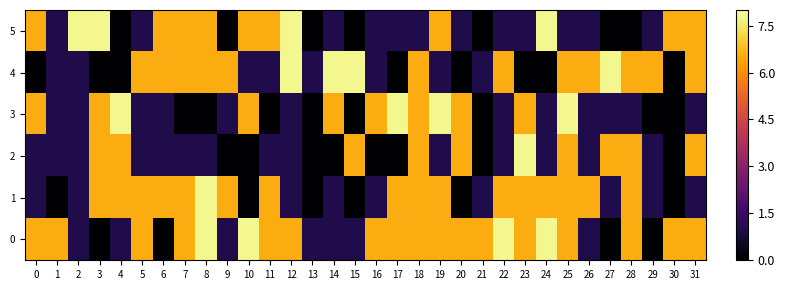

Reading left to right, transcribe all the data shown in this chart.

5: 0=6.5	1=1.0	2=7.8	3=7.8	4=0.0	5=1.0	6=6.5	7=6.5	8=6.5	9=0.0	10=6.5	11=6.5	12=7.8	13=0.0	14=1.0	15=0.0	16=1.0	17=1.0	18=1.0	19=6.5	20=1.0	21=0.0	22=1.0	23=1.0	24=7.8	25=1.0	26=1.0	27=0.0	28=0.0	29=1.0	30=6.5	31=6.5
4: 0=0.0	1=1.0	2=1.0	3=0.0	4=0.0	5=6.5	6=6.5	7=6.5	8=6.5	9=6.5	10=1.0	11=1.0	12=7.8	13=1.0	14=7.8	15=7.8	16=1.0	17=0.0	18=6.5	19=1.0	20=0.0	21=1.0	22=6.5	23=0.0	24=0.0	25=6.5	26=6.5	27=7.8	28=6.5	29=6.5	30=0.0	31=6.5
3: 0=6.5	1=1.0	2=1.0	3=6.5	4=7.8	5=1.0	6=1.0	7=0.0	8=0.0	9=1.0	10=6.5	11=0.0	12=1.0	13=0.0	14=6.5	15=0.0	16=6.5	17=7.8	18=6.5	19=7.8	20=6.5	21=0.0	22=1.0	23=6.5	24=1.0	25=7.8	26=1.0	27=1.0	28=1.0	29=0.0	30=0.0	31=1.0
2: 0=1.0	1=1.0	2=1.0	3=6.5	4=6.5	5=1.0	6=1.0	7=1.0	8=1.0	9=0.0	10=0.0	11=1.0	12=1.0	13=0.0	14=0.0	15=6.5	16=0.0	17=0.0	18=6.5	19=1.0	20=6.5	21=0.0	22=1.0	23=7.8	24=1.0	25=6.5	26=1.0	27=6.5	28=6.5	29=1.0	30=0.0	31=6.5
1: 0=1.0	1=0.0	2=1.0	3=6.5	4=6.5	5=6.5	6=6.5	7=6.5	8=7.8	9=6.5	10=0.0	11=6.5	12=1.0	13=0.0	14=1.0	15=0.0	16=1.0	17=6.5	18=6.5	19=6.5	20=0.0	21=1.0	22=6.5	23=6.5	24=6.5	25=6.5	26=6.5	27=1.0	28=6.5	29=1.0	30=0.0	31=1.0
0: 0=6.5	1=6.5	2=1.0	3=0.0	4=1.0	5=6.5	6=0.0	7=6.5	8=7.8	9=1.0	10=7.8	11=6.5	12=6.5	13=1.0	14=1.0	15=1.0	16=6.5	17=6.5	18=6.5	19=6.5	20=6.5	21=6.5	22=7.8	23=6.5	24=7.8	25=6.5	26=1.0	27=0.0	28=6.5	29=0.0	30=6.5	31=6.5